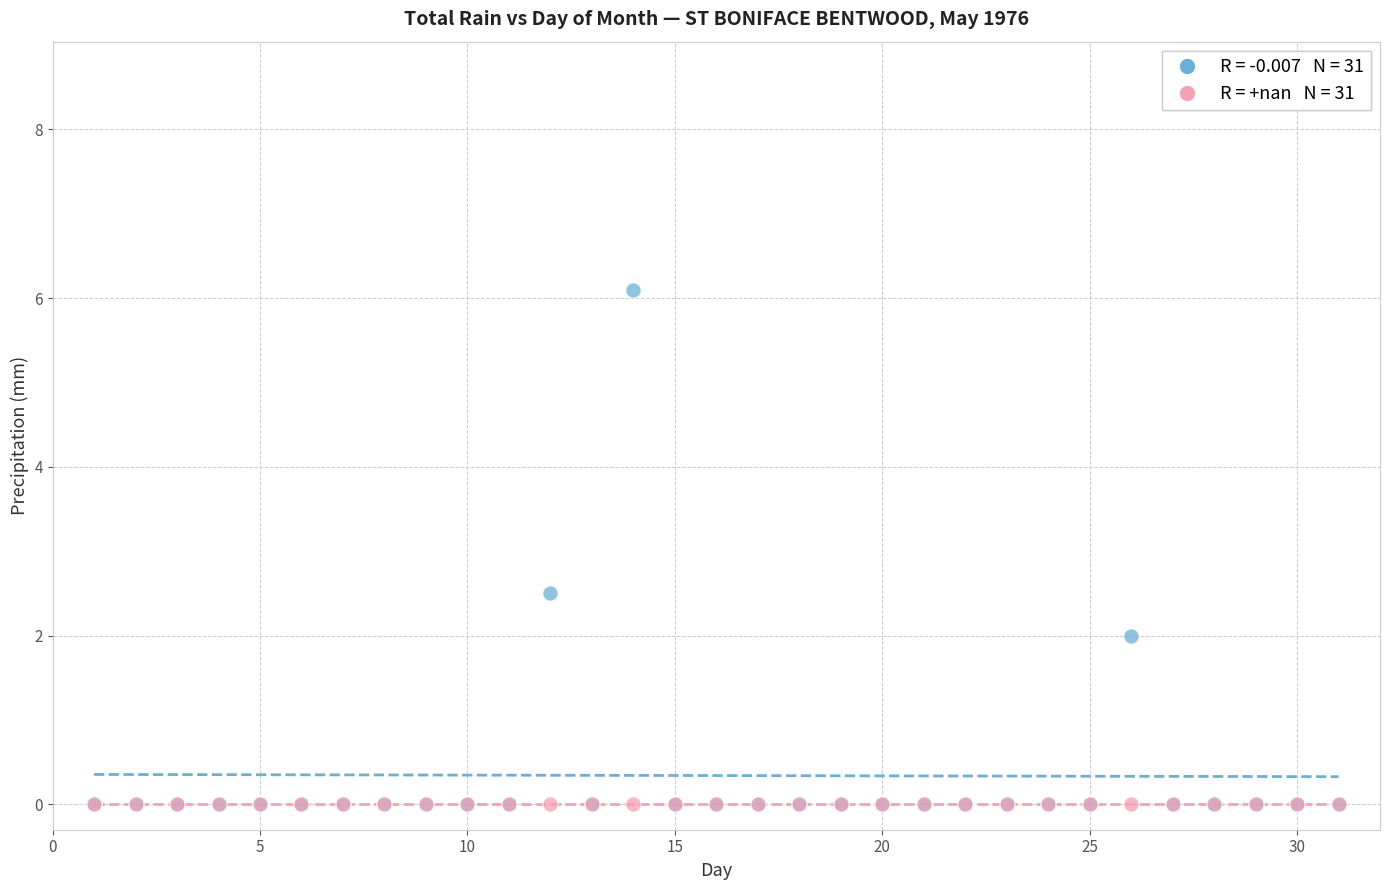

Across all series, what Y value is closest to 3?

2.5